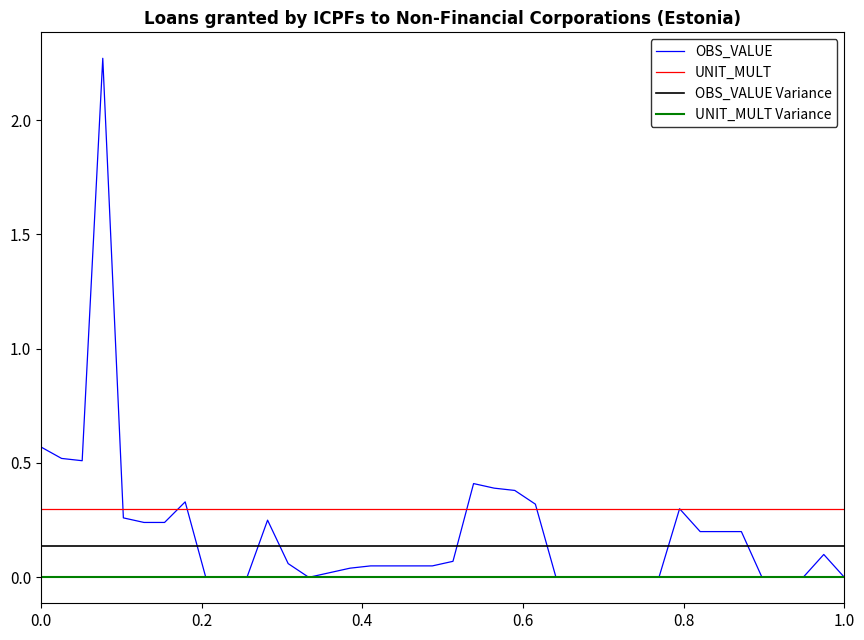

Does the chart have visible grid lines?

No